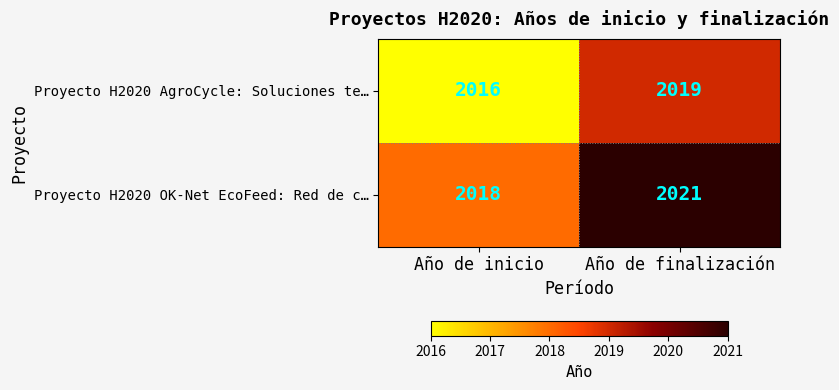

Reading right to left, extract all data points from this chart.

Proyecto H2020 AgroCycle: Soluciones te…: 2019	2016
Proyecto H2020 OK-Net EcoFeed: Red de c…: 2021	2018